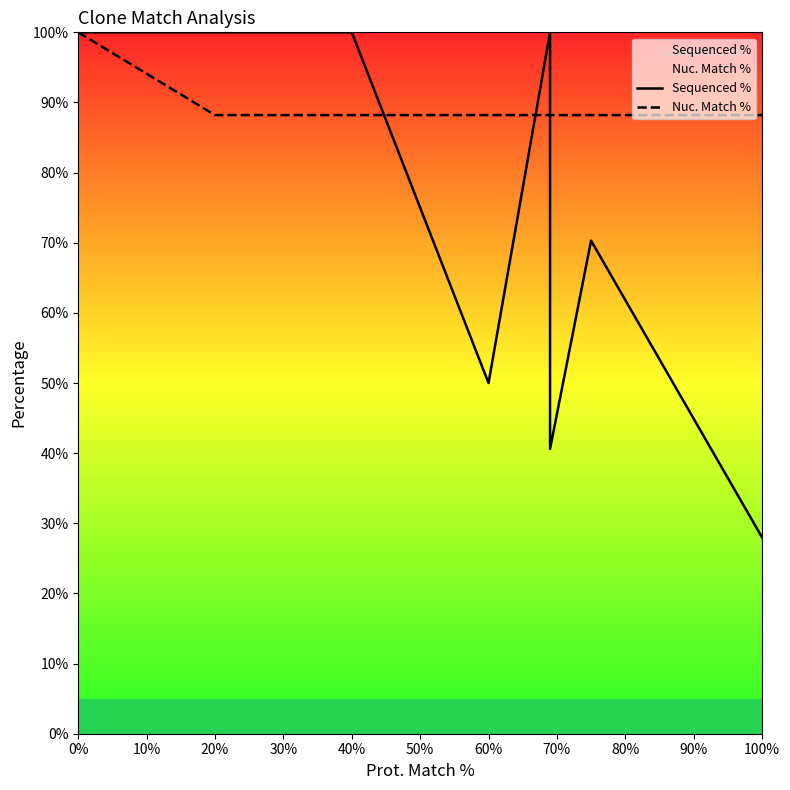

Does the chart have visible grid lines?

No